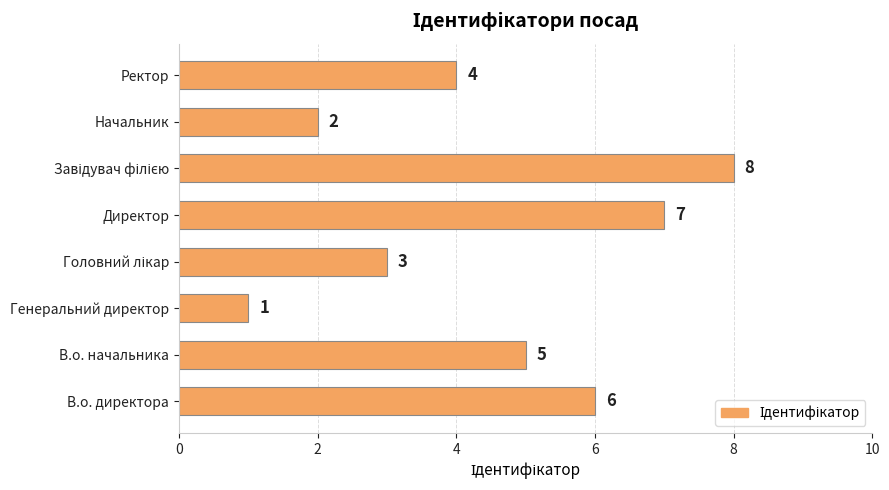

What is the sum of the values at Начальник and В.о. начальника?

7